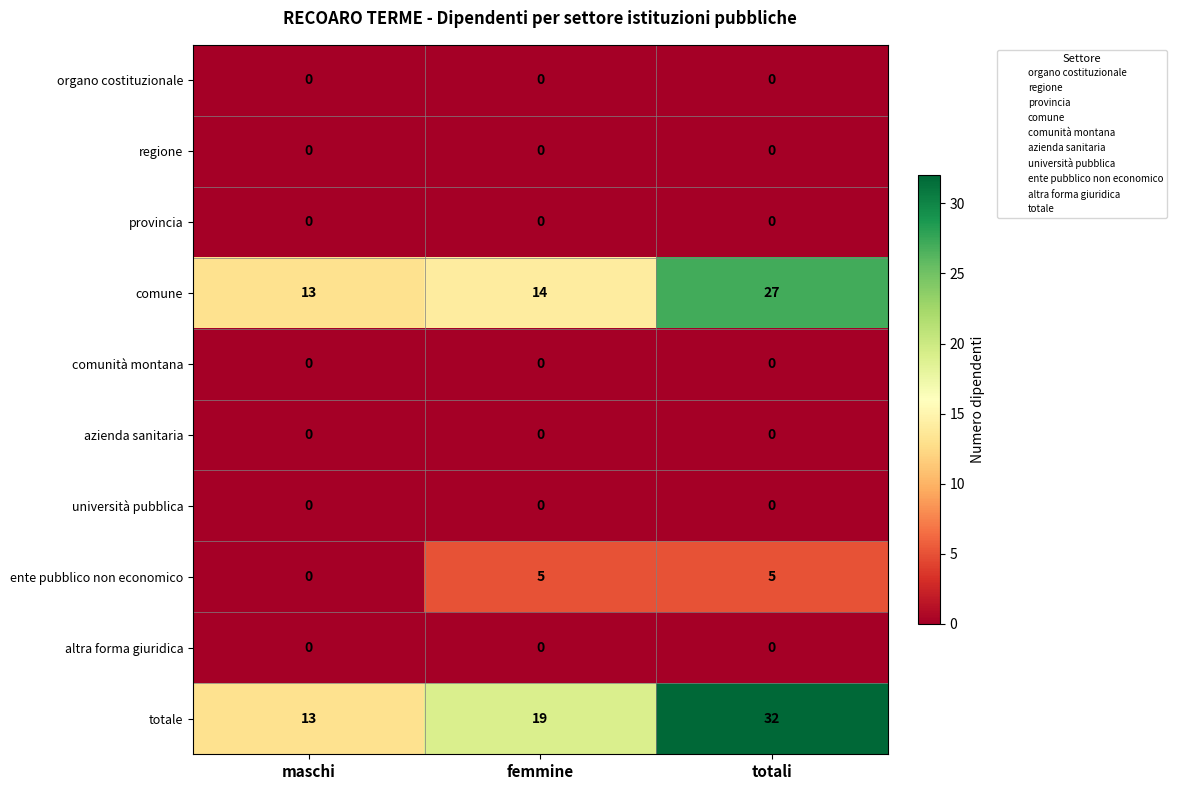

At how many categories does at least one series exceed 4?

3